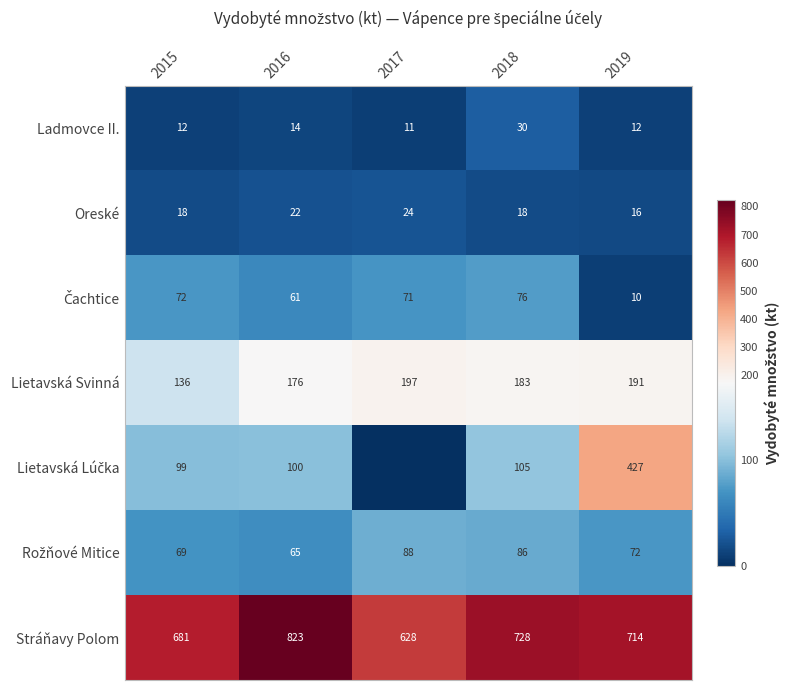

The value of Oreské at 2015 is 28. True or false?

False